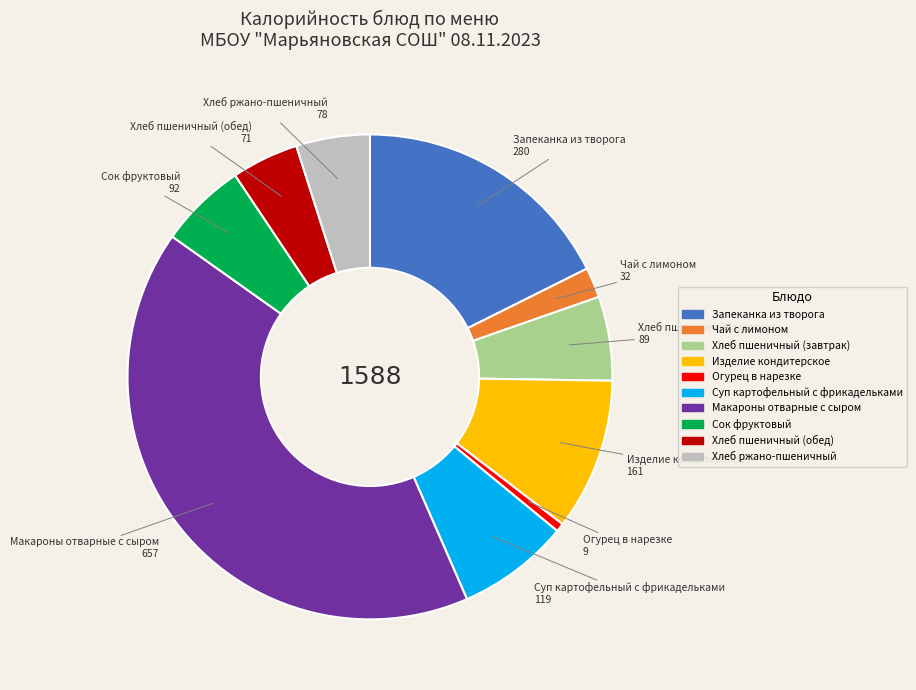

Is it true that Суп картофельный с фрикадельками is 7% of the pie?

True